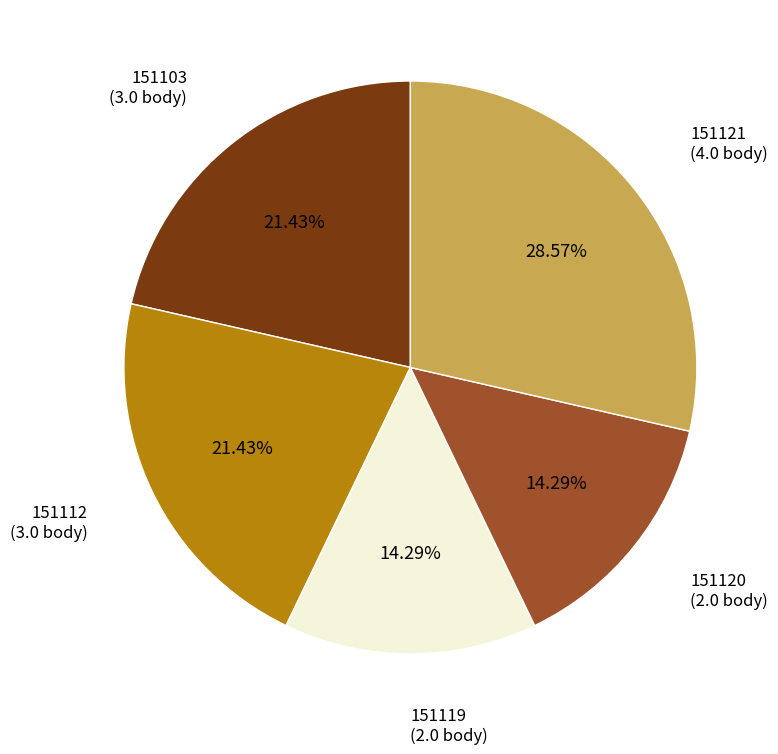

What is the ratio of the value at 151112 to the value at 151103?

1.0